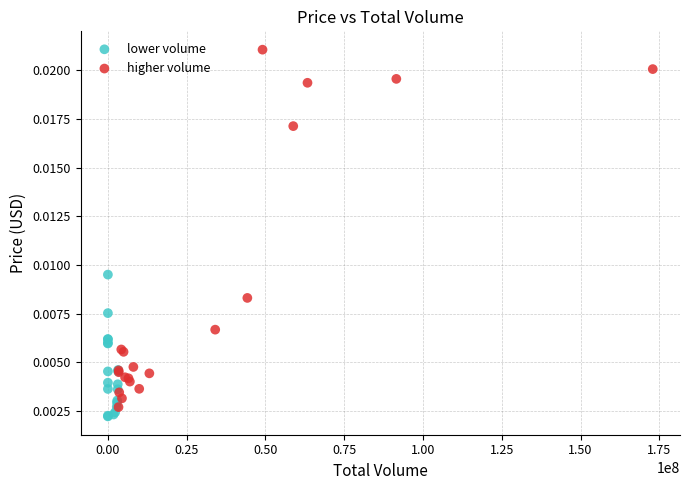

What are all the series names shown in the legend?

lower volume, higher volume